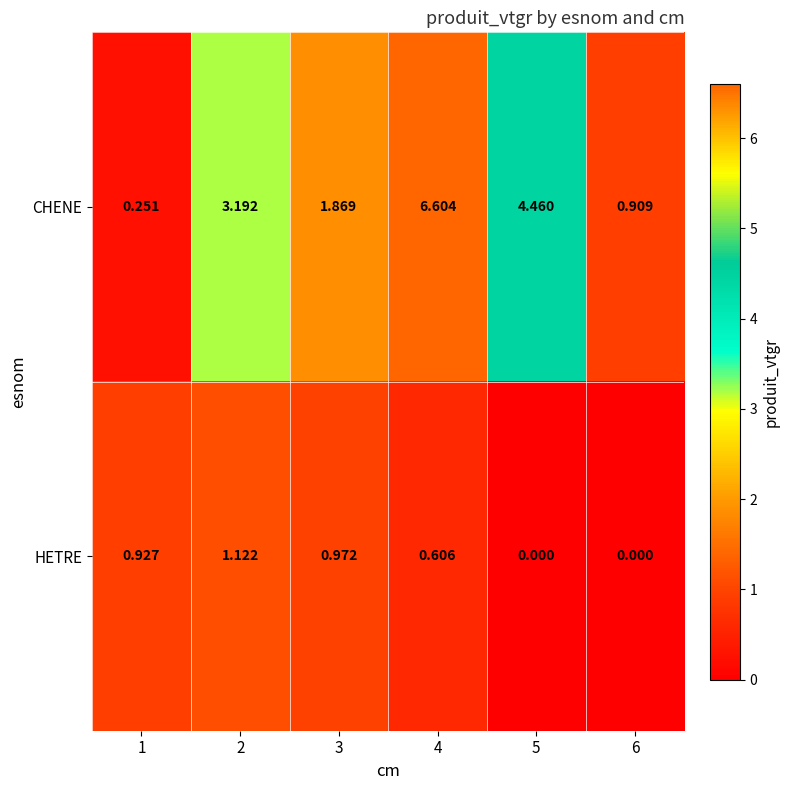

Which series has the widest spread of values?

CHENE